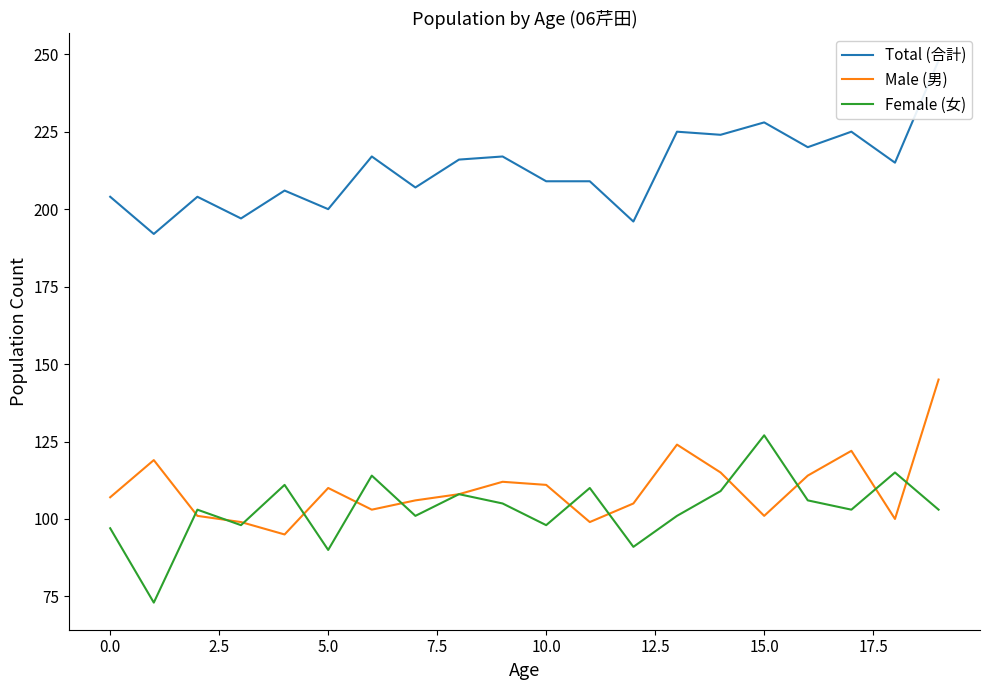

Rank the series at 17 from highest to lowest value.

Total (合計), Male (男), Female (女)